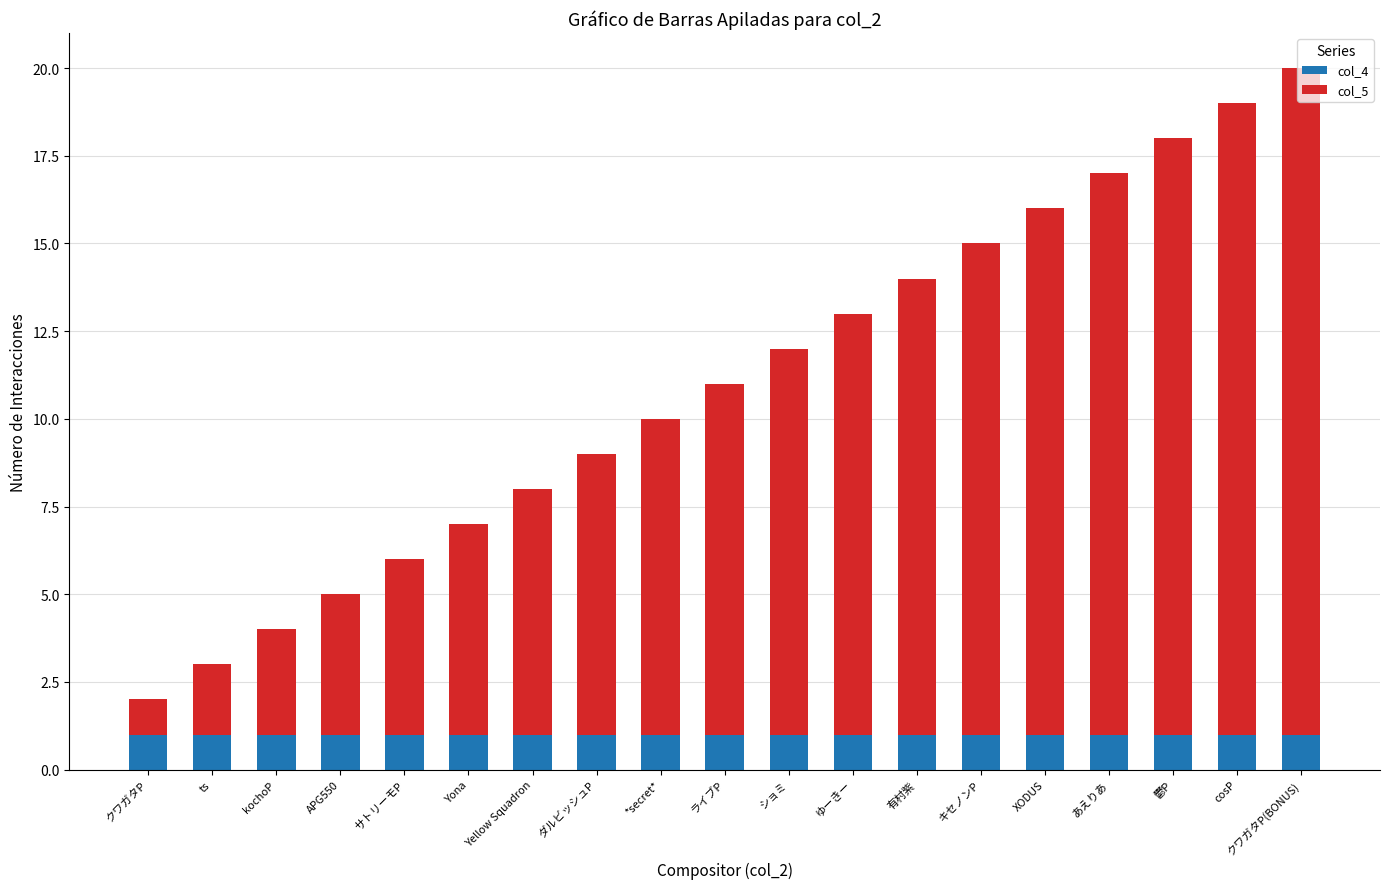

What is the total value across all series at ts?

3